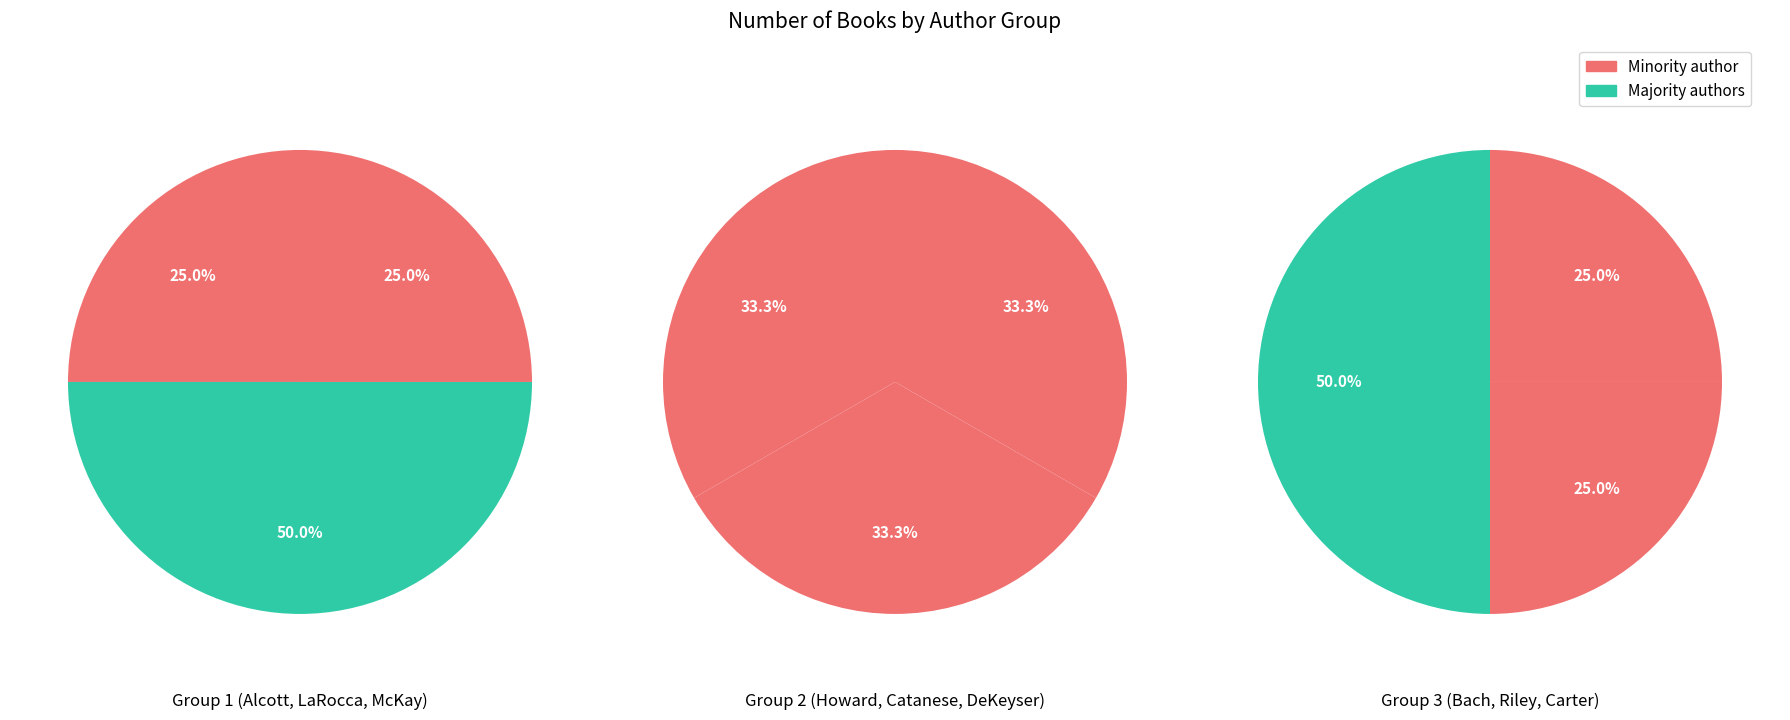

How many slices are in this pie chart?

9